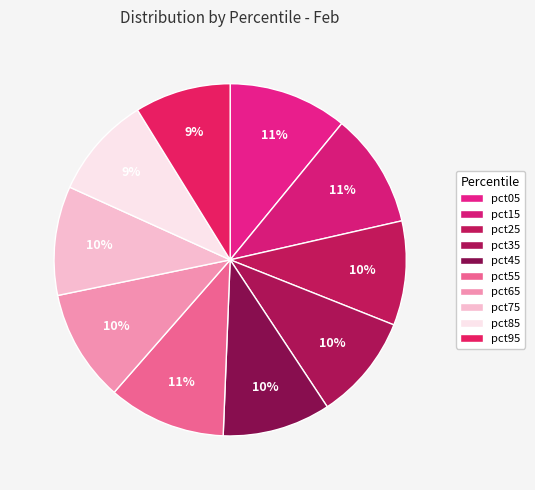

Does any single category account for the majority?

No